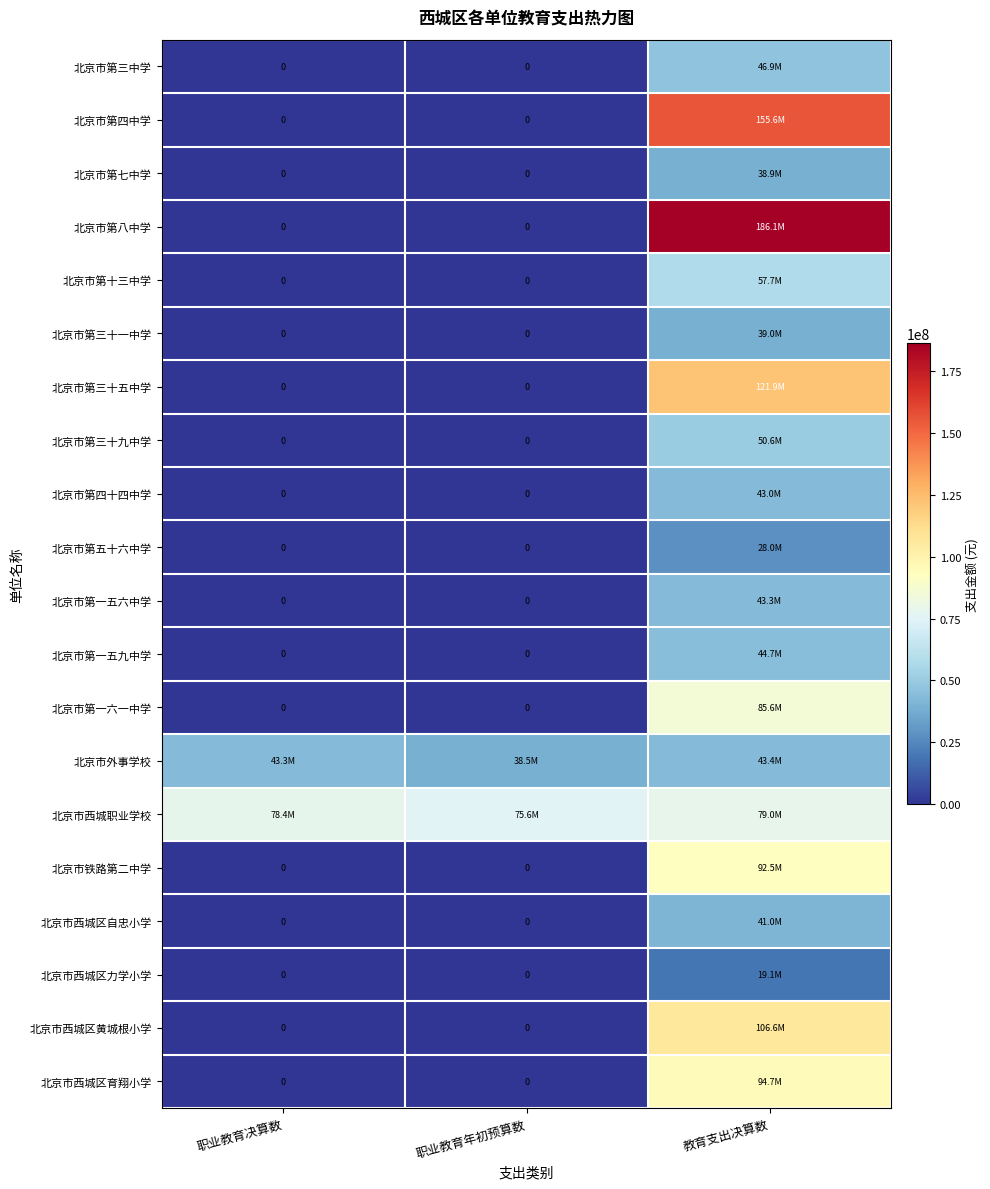

What value does the 北京市西城职业学校 series have at 职业教育年初预算数?

75565877.8